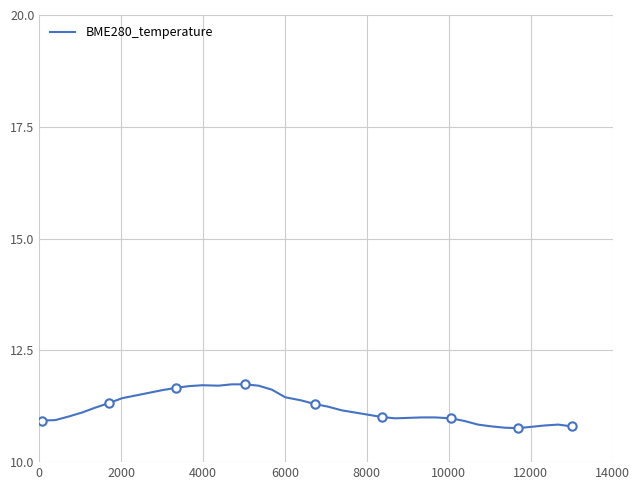

What is the minimum value for BME280_temperature?

10.8